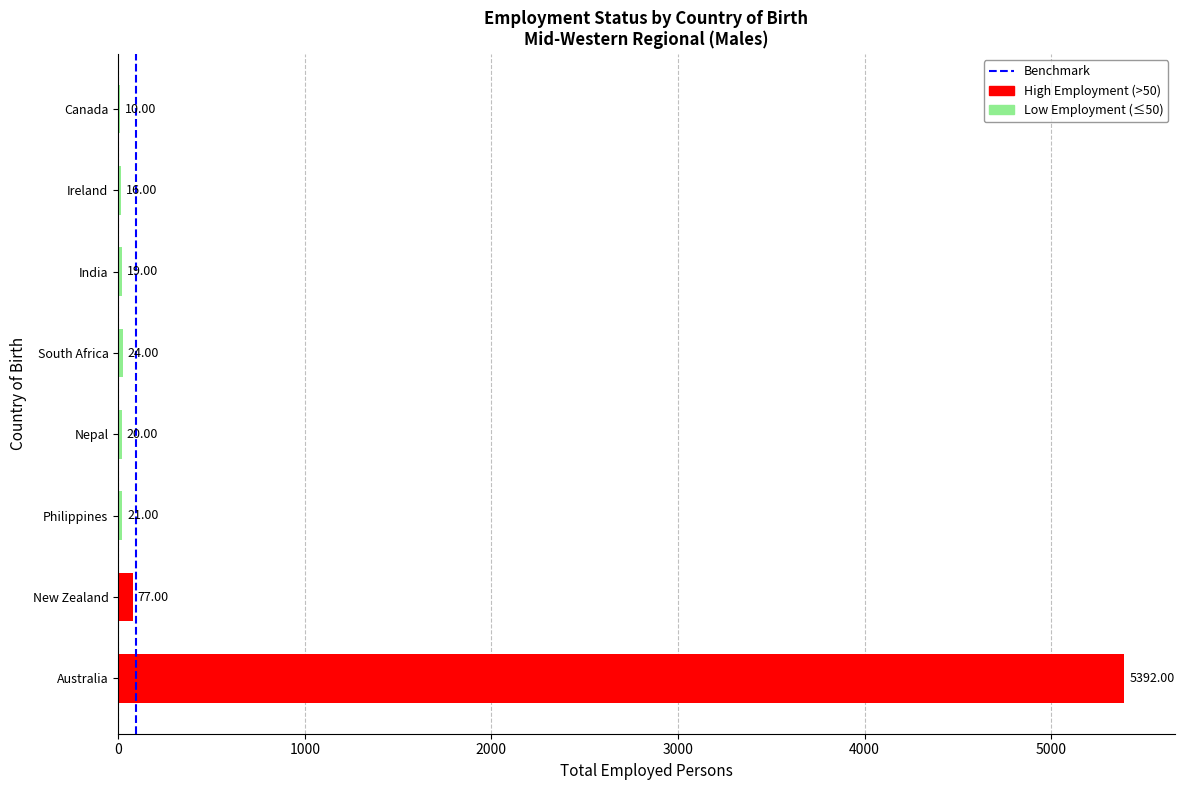

Approximately how many times larger is the value at South Africa compared to Philippines?

1.1